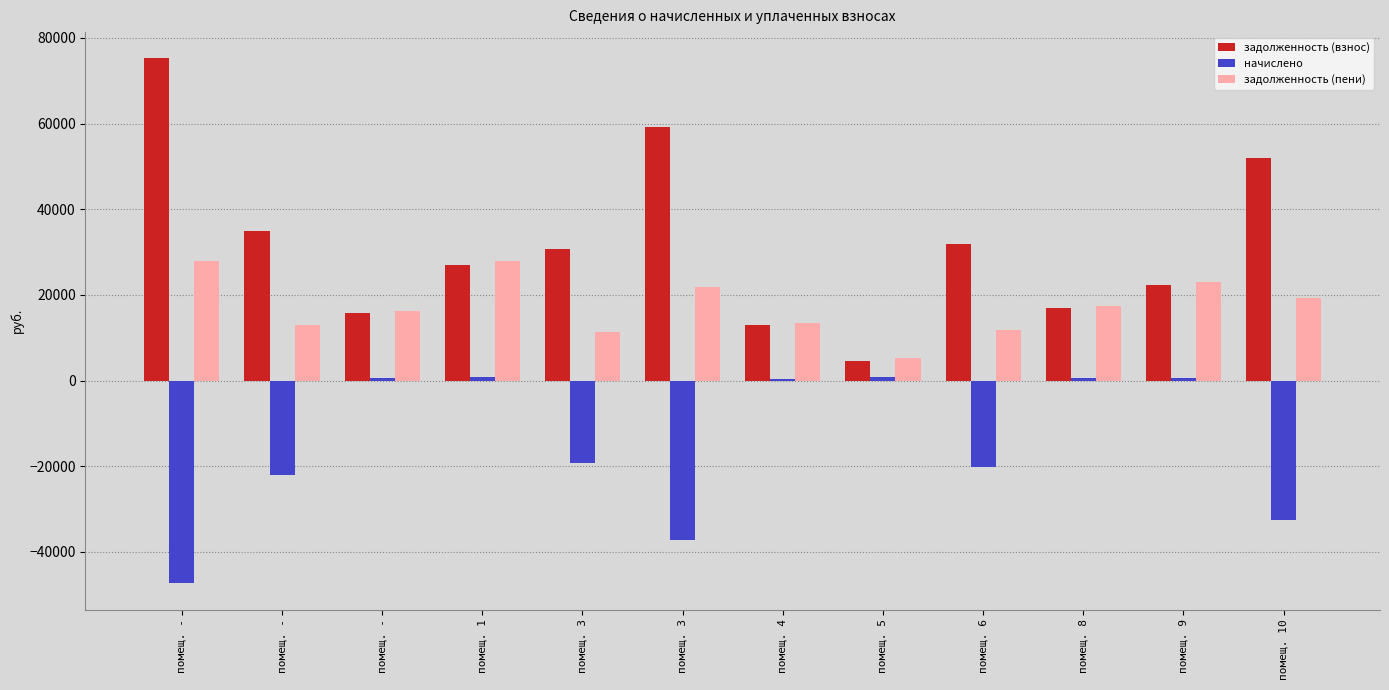

At which category is the sum across all series the highest?

помещ. 1